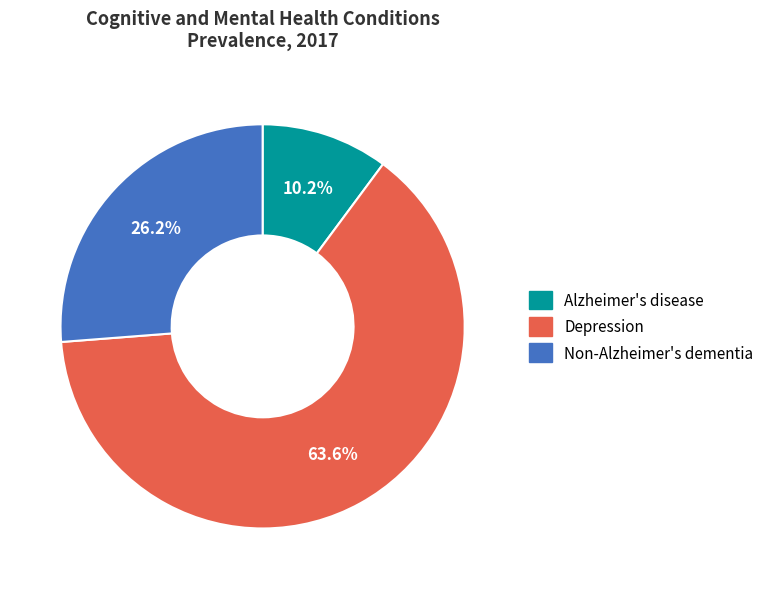

What percentage is the Non-Alzheimer's dementia slice, to the nearest percent?

26%